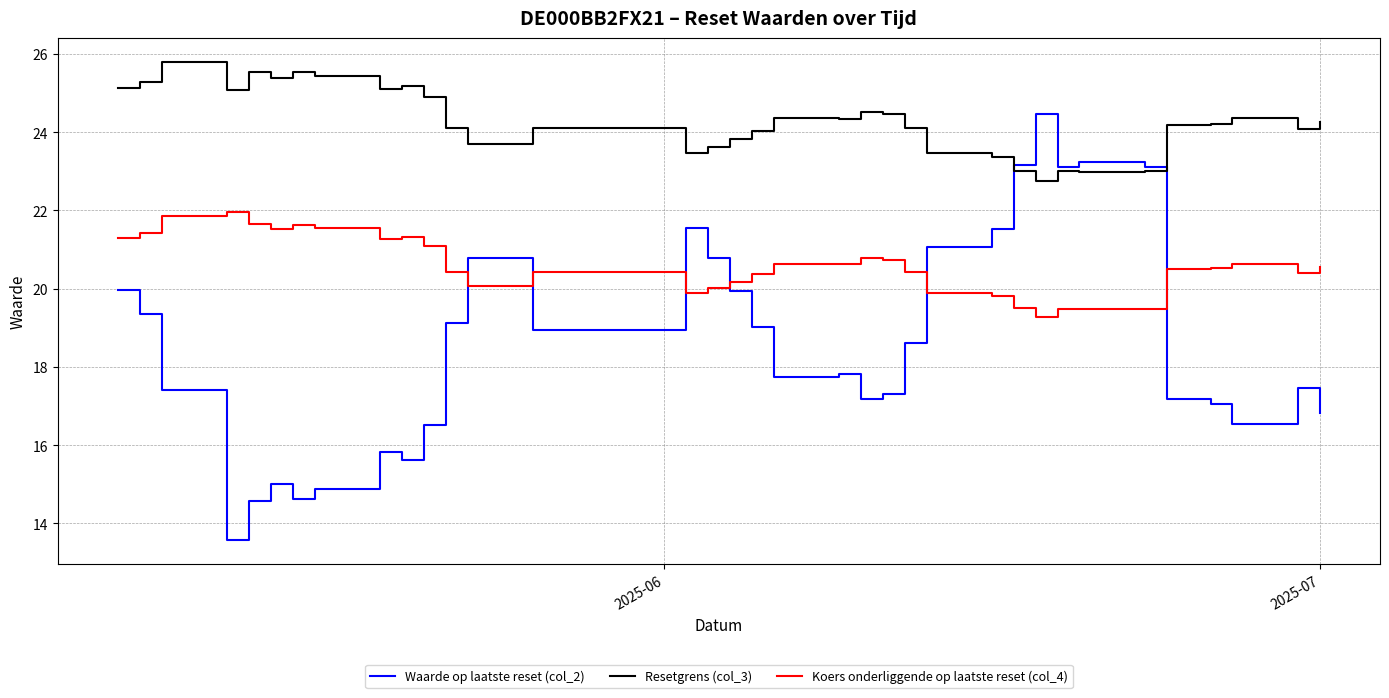

What is the greatest value displayed?

25.8